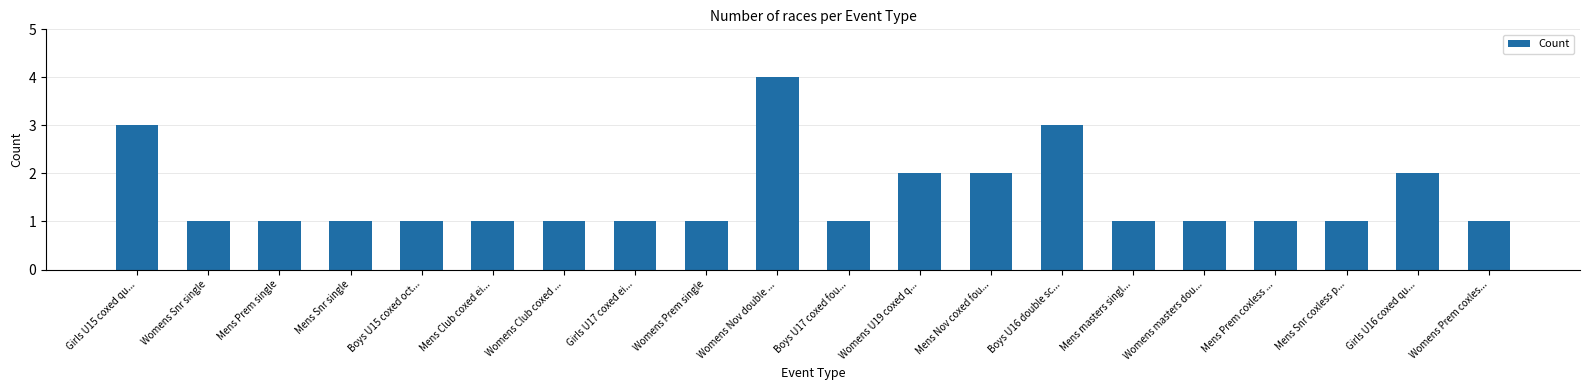

Are the bars horizontal?

No